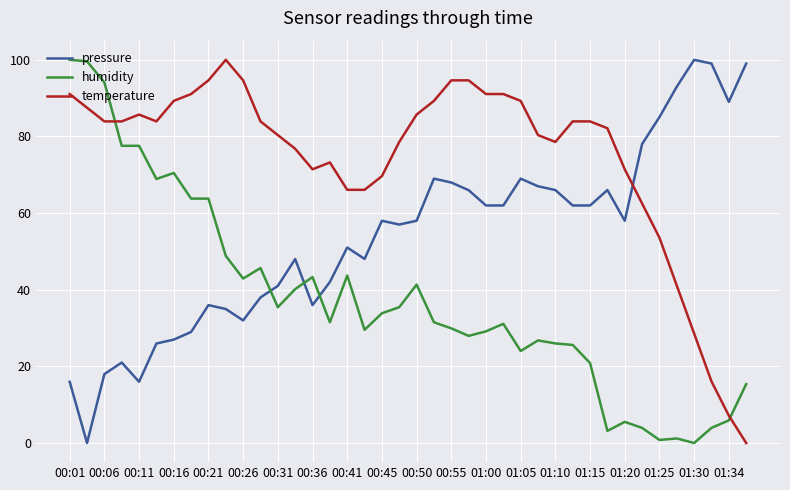

What is the maximum value for humidity?

100.0